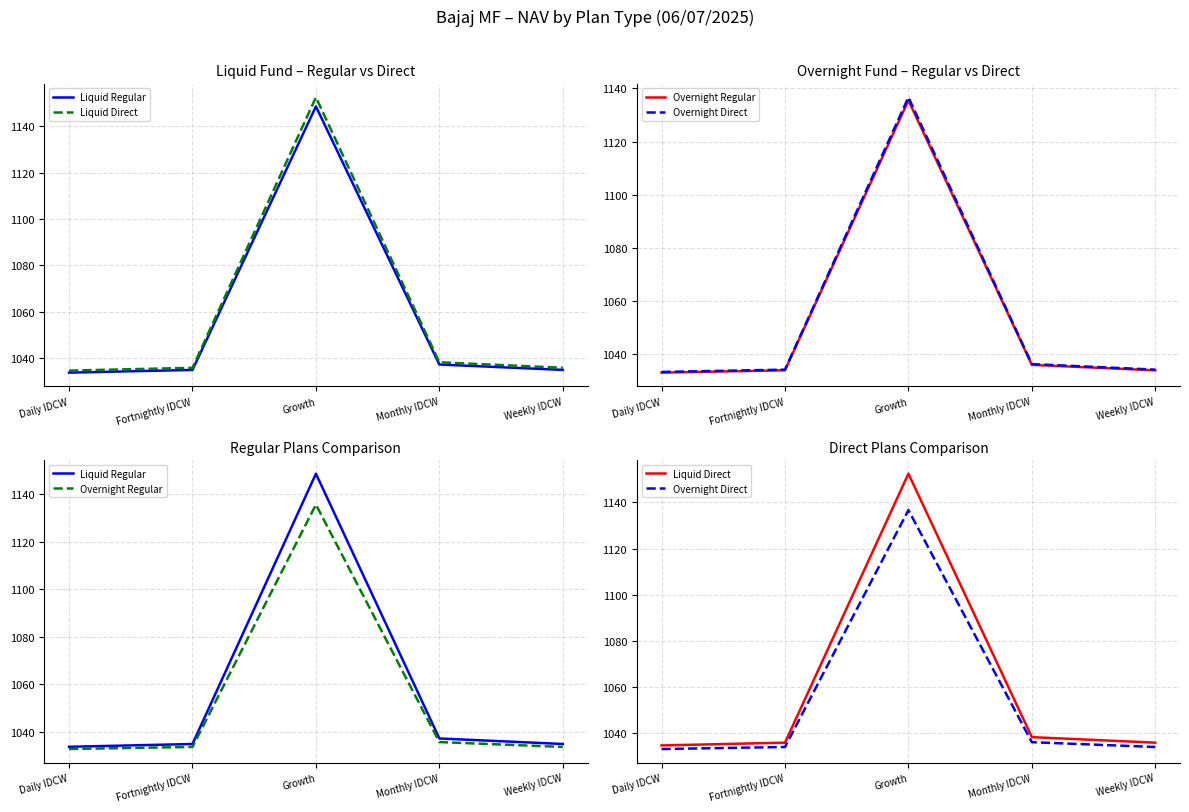

Reading left to right, transcribe all the data shown in this chart.

Liquid Regular: 1033.8	1035.0	1148.5	1037.3	1035.0
Liquid Direct: 1034.7	1035.9	1152.4	1038.3	1035.9
Overnight Regular: 1032.9	1033.8	1135.5	1035.8	1033.8
Overnight Direct: 1033.1	1034.0	1136.7	1036.1	1034.0